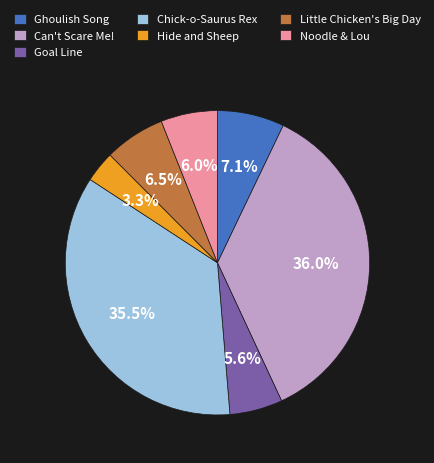

Is it true that Goal Line is 6% of the pie?

True